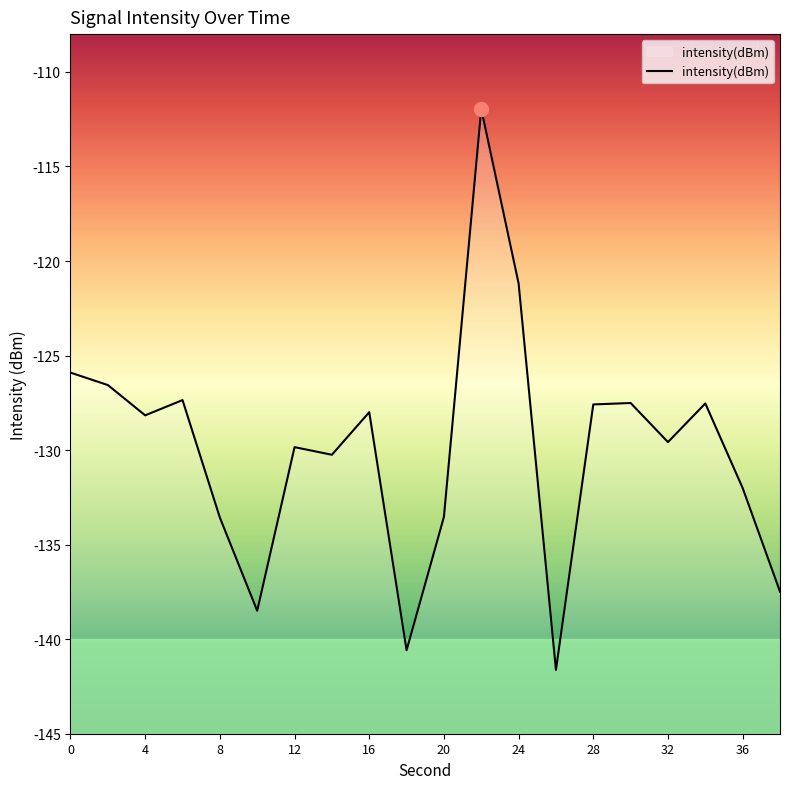

Rank the categories by value from lowest to highest.

26, 18, 10, 38, 8, 20, 36, 14, 12, 32, 4, 16, 28, 34, 30, 6, 2, 0, 24, 22